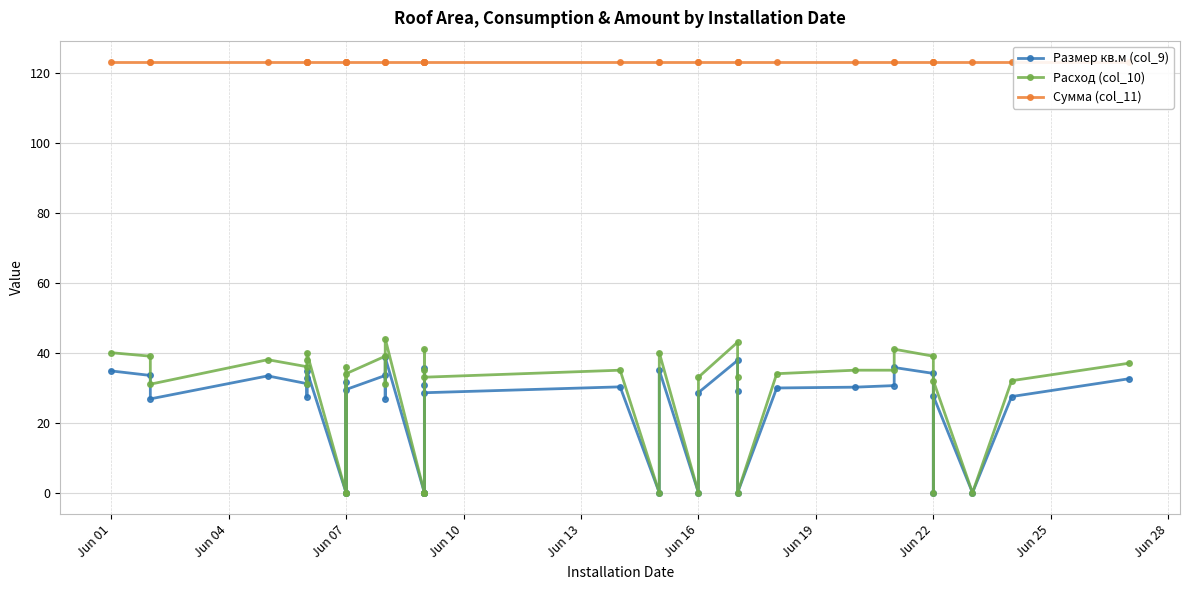

What is the value of the Размер кв.м (col_9) point at the 3rd from the left?

26.8